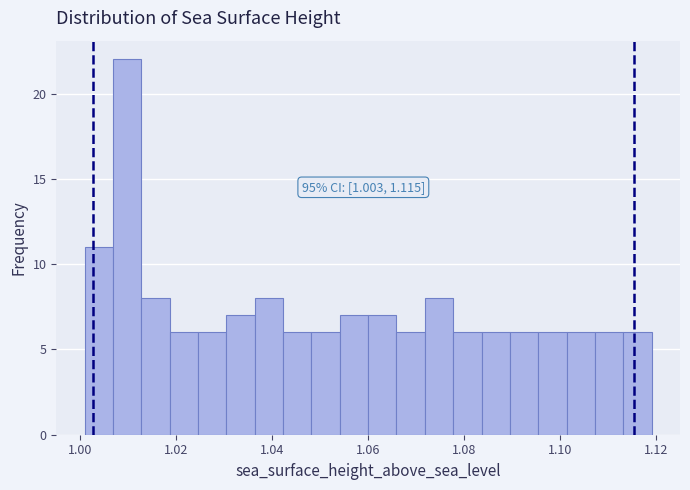

Read against the x-axis, roughly where is the centre of the tallest bar?

1.010